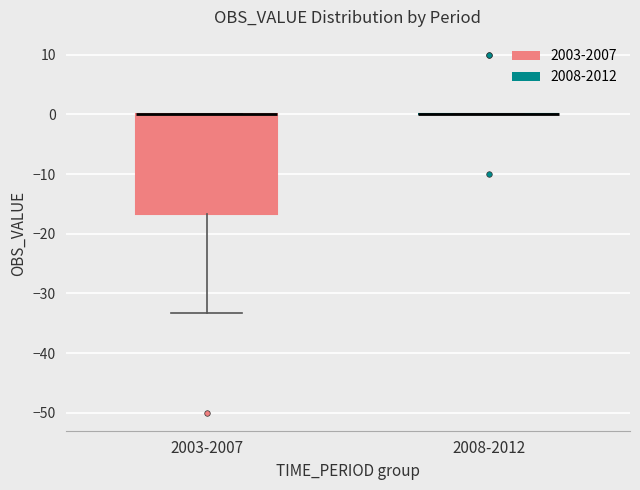

Reading left to right, transcribe this box plot: for each box, give where its median line is, the range the box spans, and where its two whiskers end, as read against the y-axis. The values are not printed on the chart, so give them approximately, as read against the axis.

2003-2007: median 0 (drawn on the box's upper edge), box -17 to 0, whiskers -33 to 0
2008-2012: box collapsed to a line at 0, whiskers 0 to 0